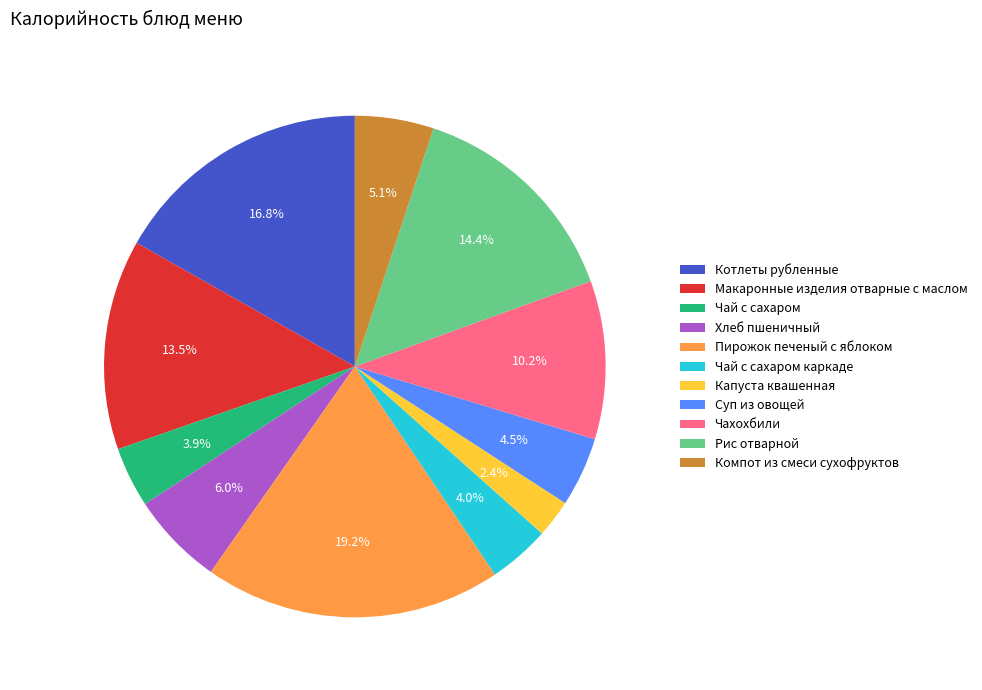

Which has a higher value, Хлеб пшеничный or Суп из овощей?

Хлеб пшеничный